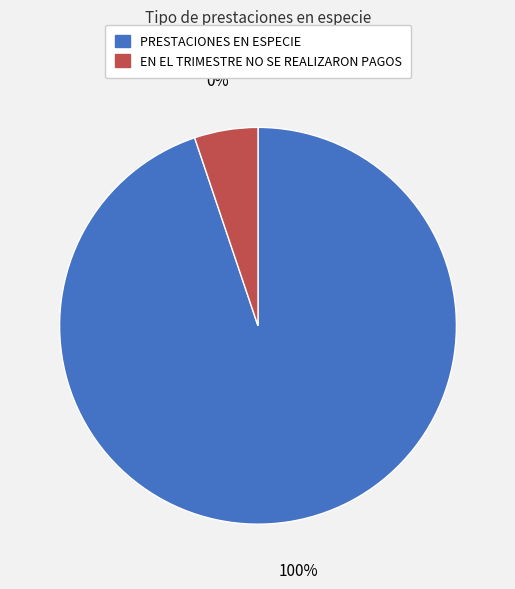

True or false: EN EL TRIMESTRE NO SE REALIZARON PAGOS accounts for 13% of the total.

False